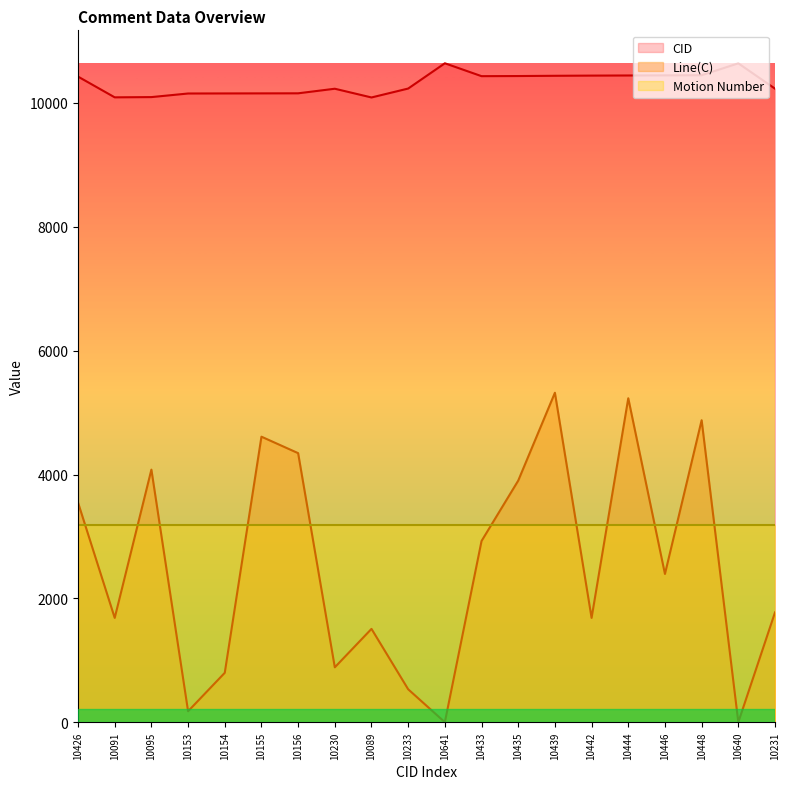

Is it true that Line(C) equals 870.6 at 10095?

False